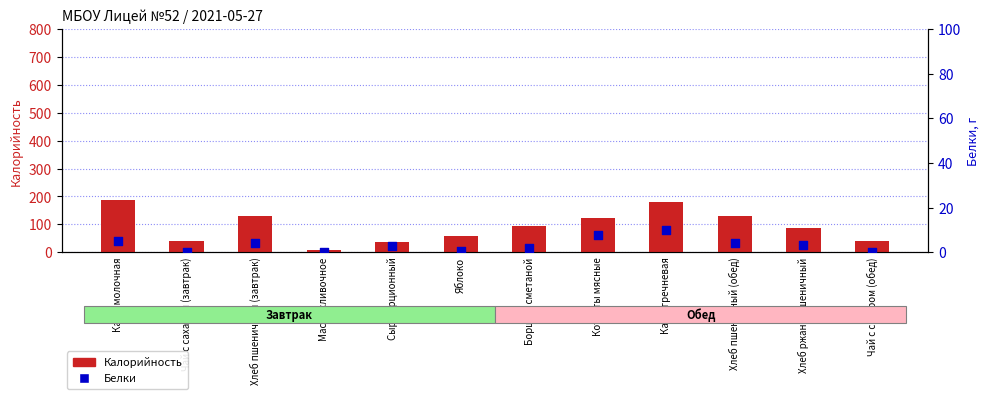

Which series has the largest total across all categories?

Калорийность